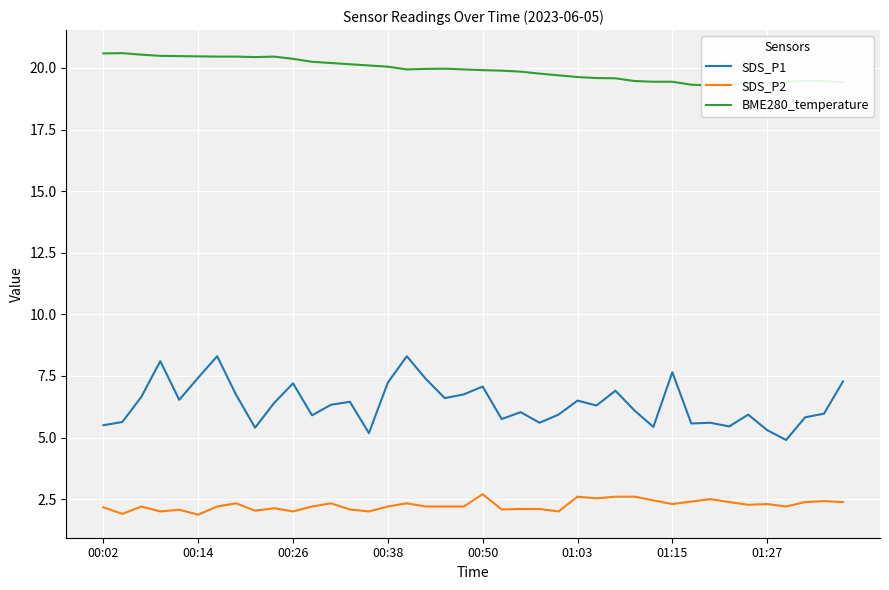

Is it true that SDS_P2 equals 0.7 at 00:14?

False